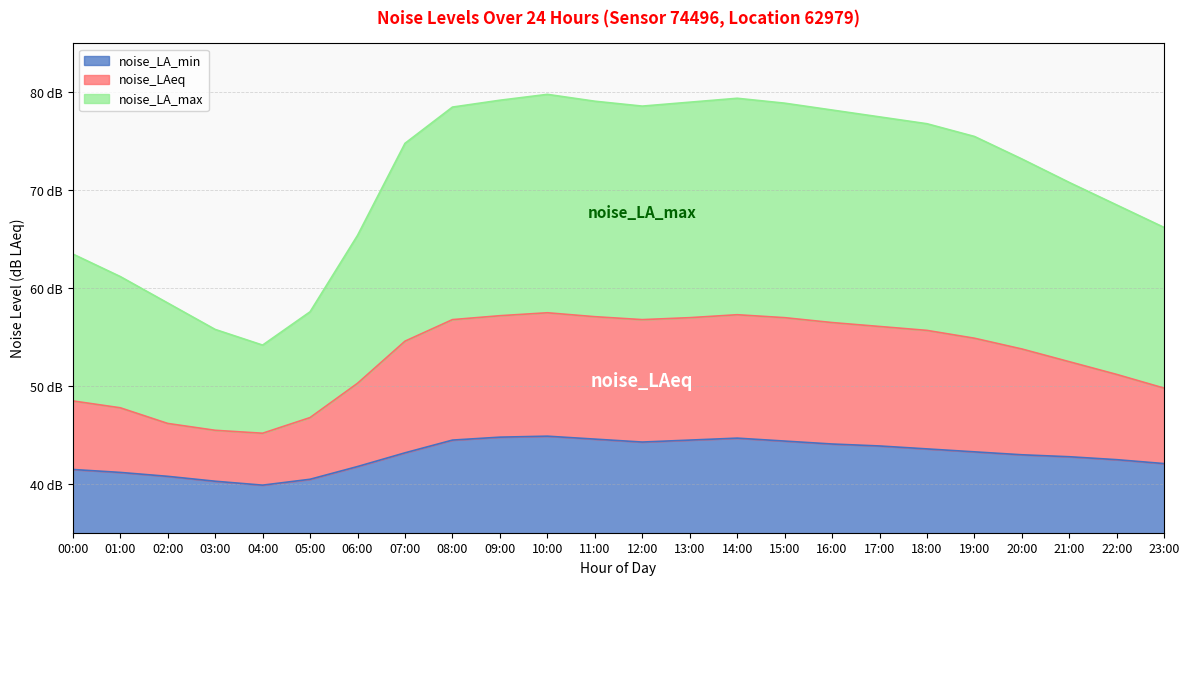

What is the label of the 10th point from the left?

09:00